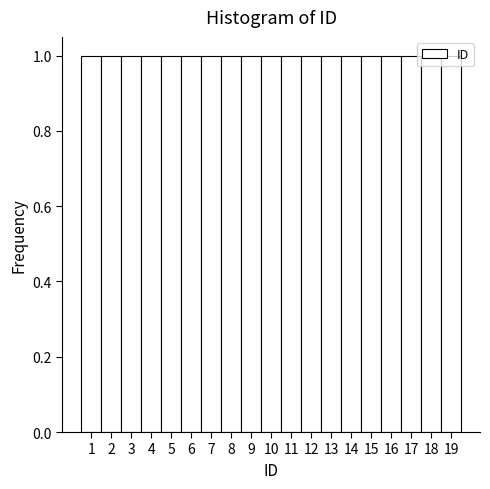

How tall is the bar that spans 12.5 to 13.5 on the x-axis? The values are not printed on the chart, so give them approximately, as read against the axis.

1